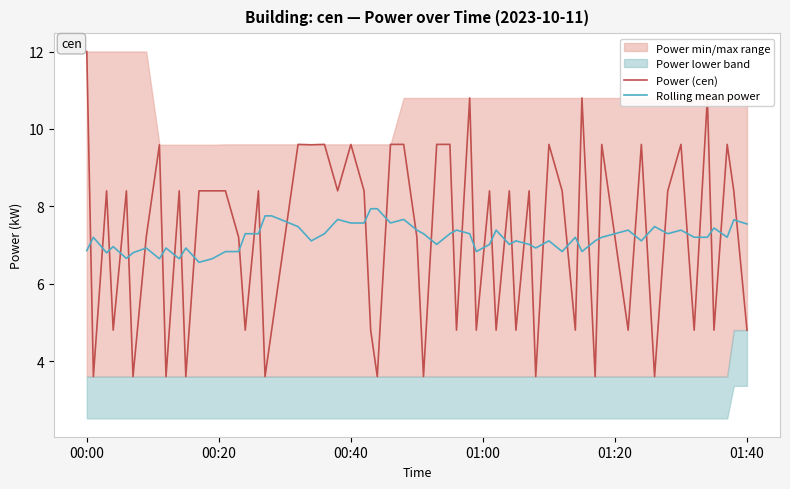

What is the lowest value of the Power (cen) series?

3.6